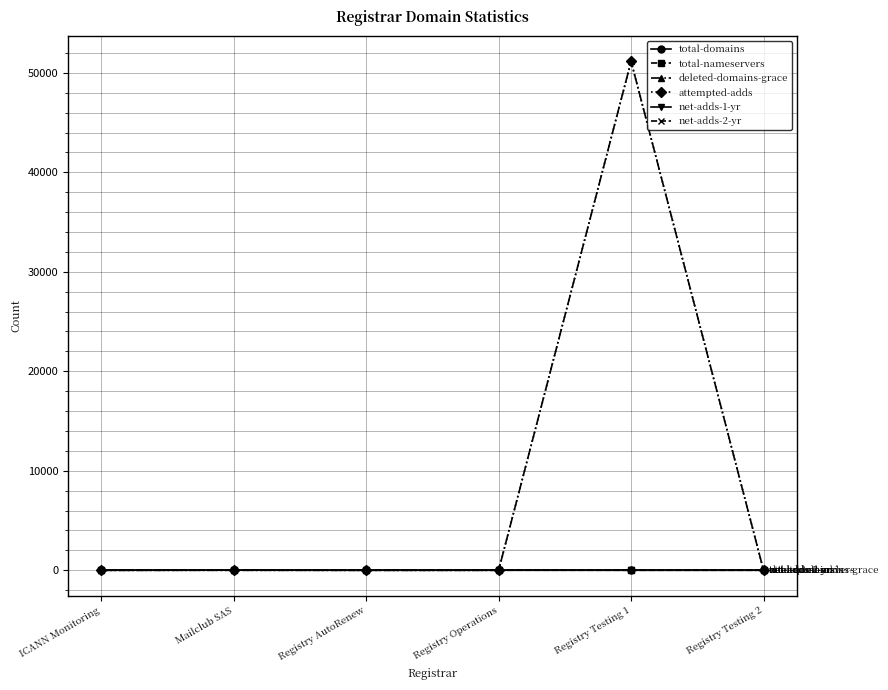

Is this an area chart (filled region under the line)?

No